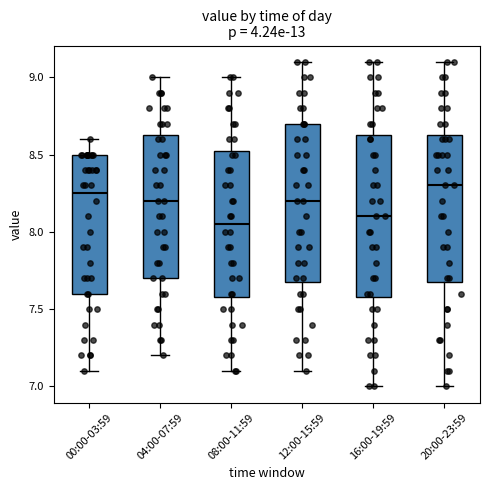

Where does the lower whisker of the box for 20:00-23:59 end on the y-axis? The values are not printed on the chart, so give them approximately, as read against the axis.

7.00